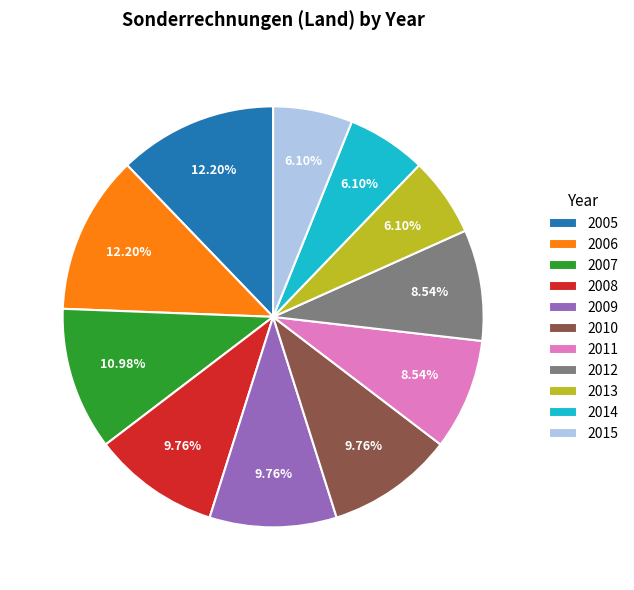

To the nearest percent, what is the combined percentage of 2011 and 2008?

18%